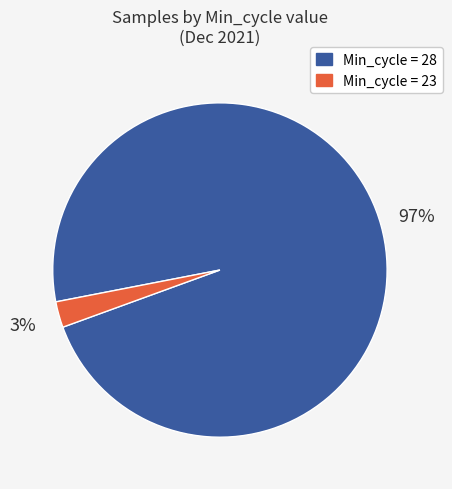

To the nearest percent, what is the average slice percentage?

50%